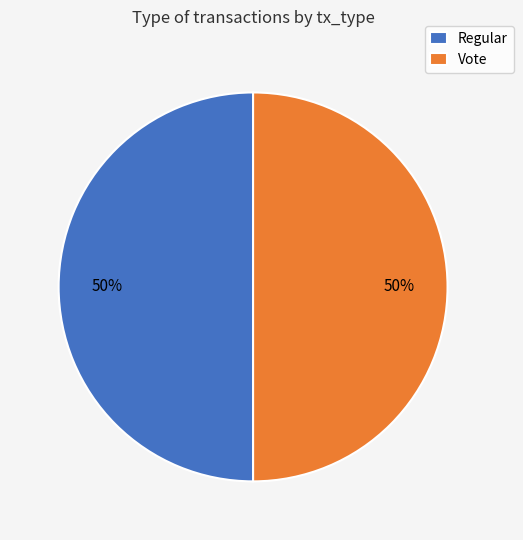

The Vote slice represents 39% of the pie. True or false?

False